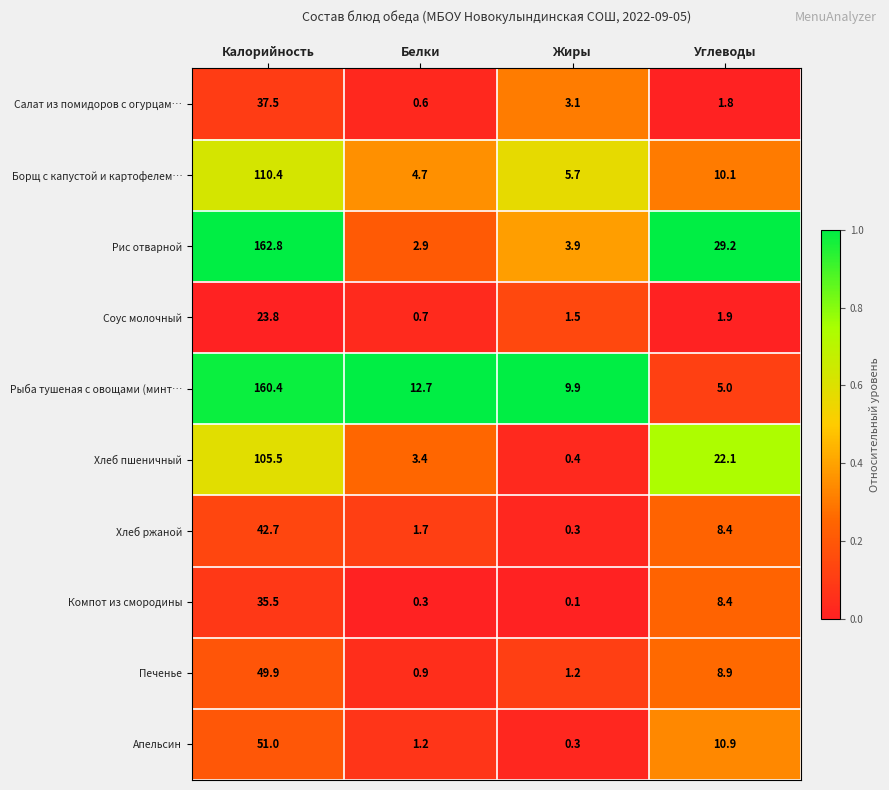

Which category has the lowest value in the Салат из помидоров с огурцам… series?

Белки